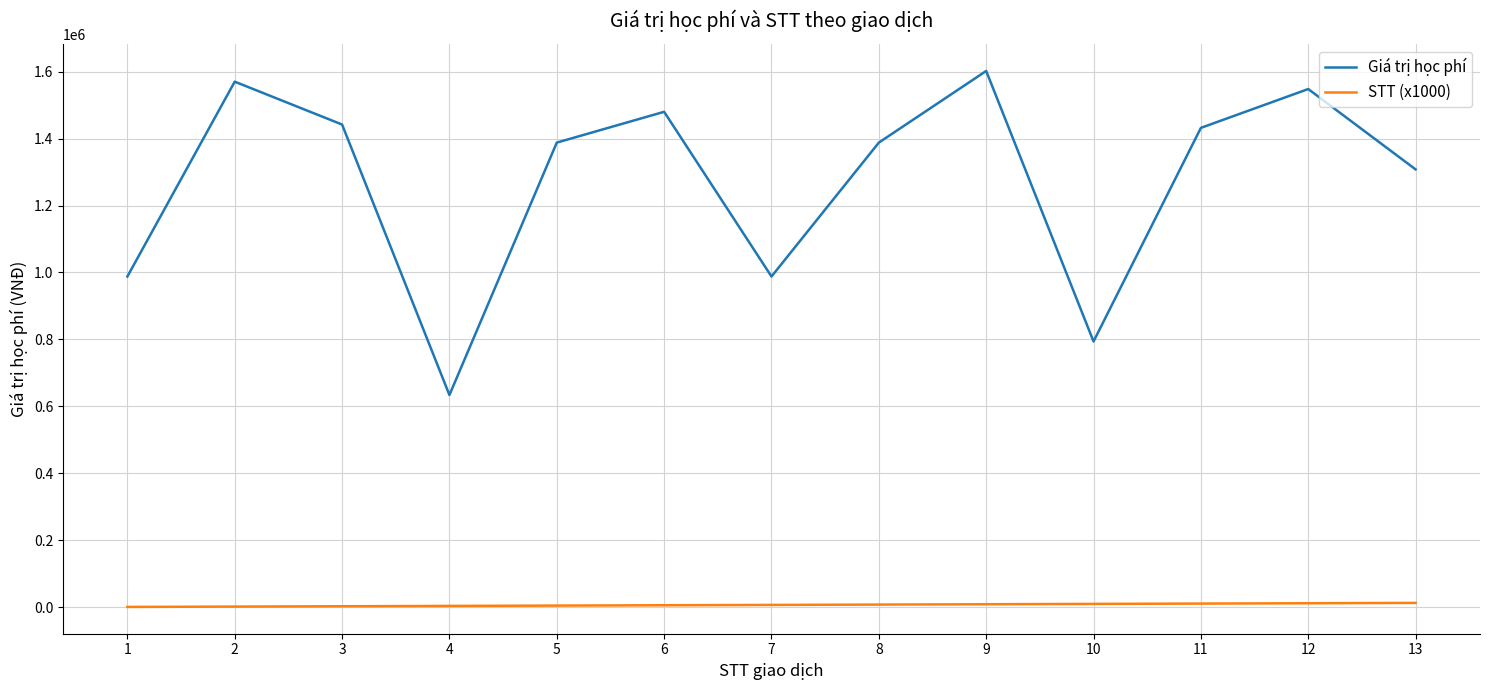

True or false: STT (x1000) and Giá trị học phí intersect in this chart.

False